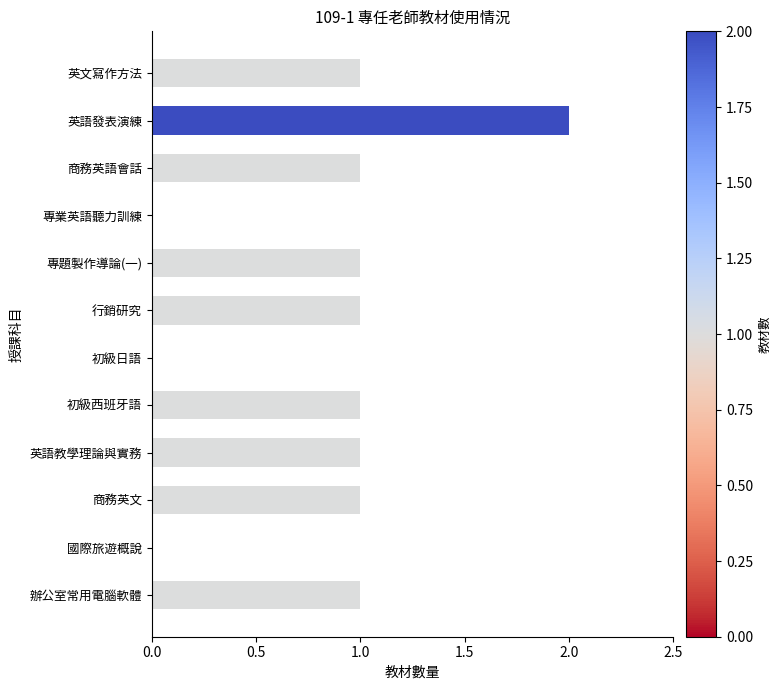

Which label corresponds to the largest value in the chart?

英語發表演練